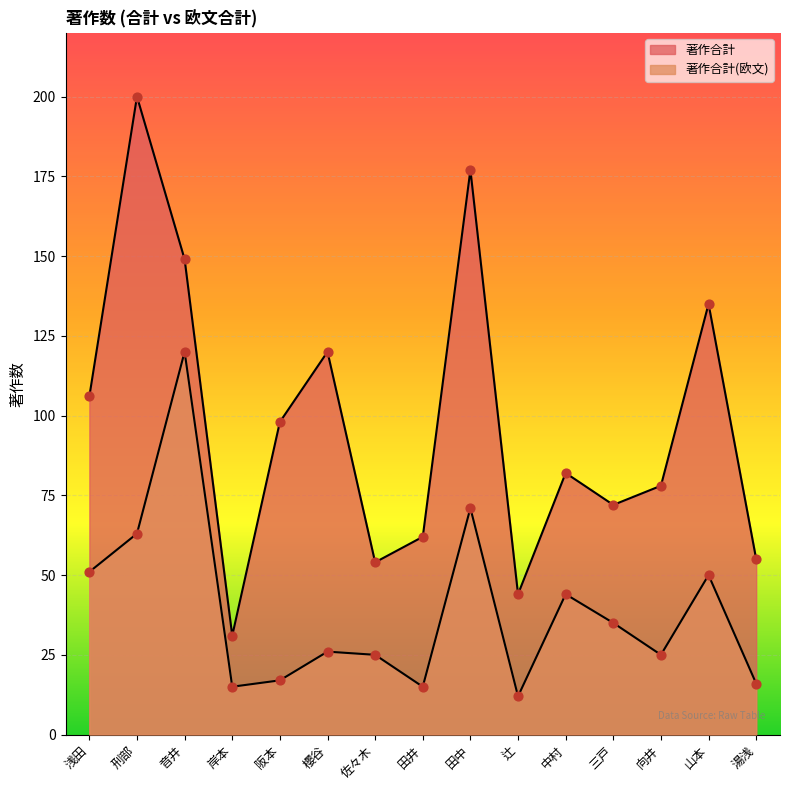

What are all the series names shown in the legend?

著作合計, 著作合計(欧文)